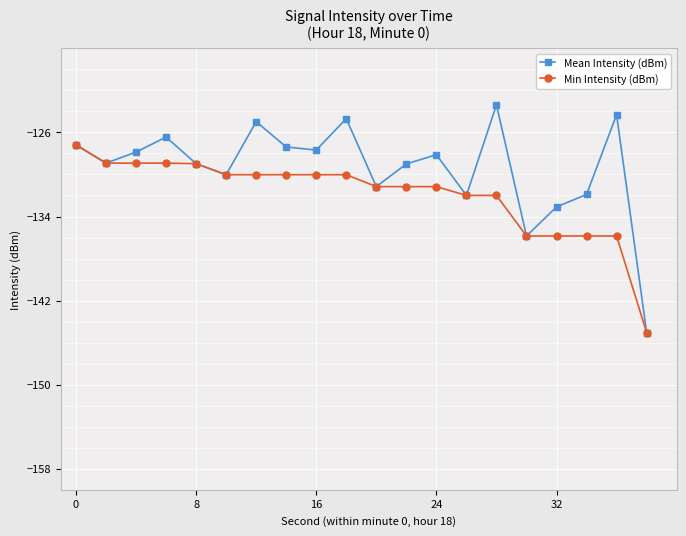

Rank the series by their average value, from lowest to highest.

Min Intensity (dBm), Mean Intensity (dBm)